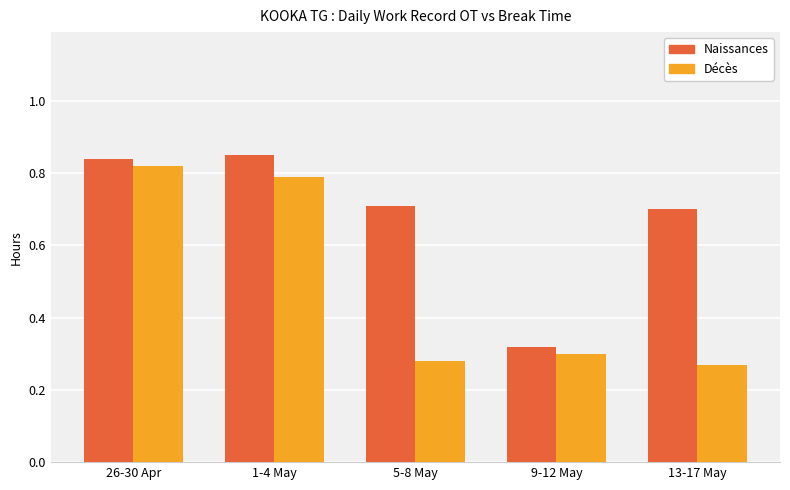

What is the sum of all Décès values?

2.5